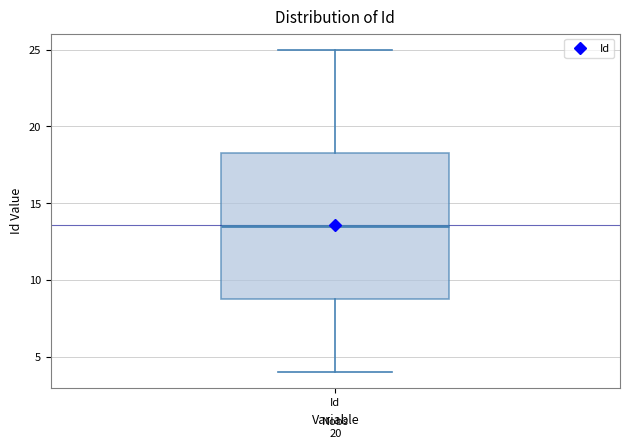

Read this box plot against the y-axis: the position of the median line, the range covered by the box, and the ends of both whiskers. The values are not printed on the chart, so give them approximately, as read against the axis.

median 13.5, box 9.0 to 18.5, whiskers 4.0 to 25.0